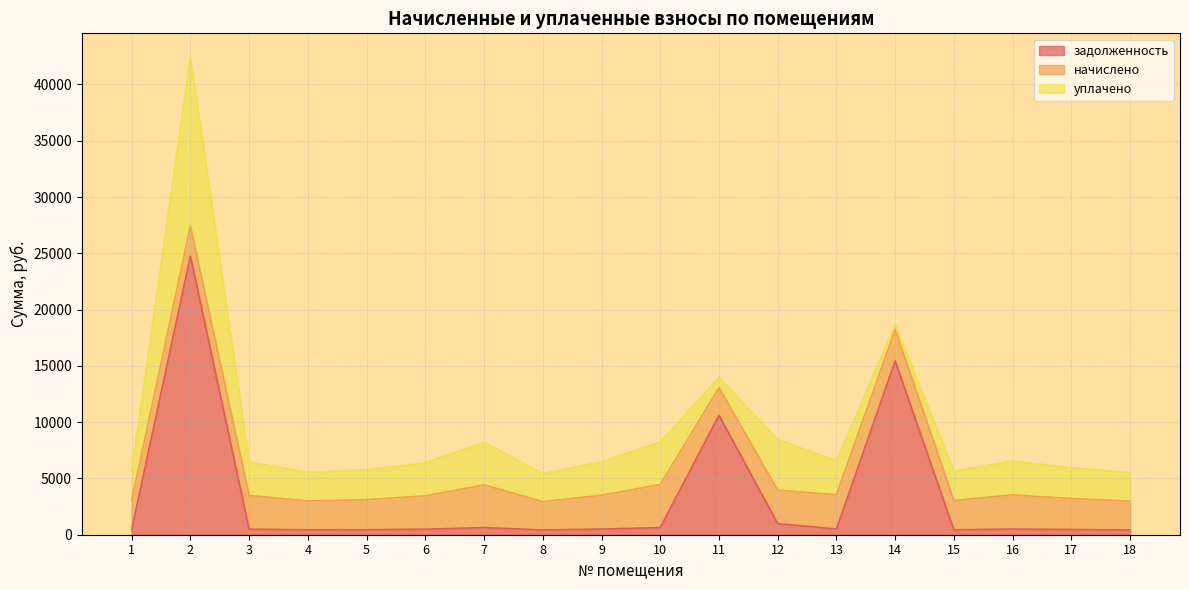

Reading right to left, what are all the values shown in this chart?

задолженность: 18=425.8	17=459.6	16=505.8	15=435.0	14=15429.9	13=506.8	12=987.0	11=10609.4	10=637.1	9=500.7	8=419.6	7=633.0	6=492.5	5=445.3	4=427.8	3=498.6	2=24749.7	1=435.0
начислено: 18=2554.7	17=2757.9	16=3034.9	15=2610.1	14=2794.8	13=3041.0	12=2961.1	11=2456.2	10=3822.9	9=3004.1	8=2517.8	7=3798.2	6=2954.9	5=2671.7	4=2567.0	3=2991.8	2=2671.7	1=2610.1
уплачено: 18=2538.6	17=2740.4	16=3015.7	15=2593.6	14=465.8	13=3021.8	12=4516.2	11=894.0	10=3798.7	9=2985.1	8=2501.8	7=3774.2	6=2936.2	5=2654.8	4=2550.8	3=2972.9	2=15000.0	1=2593.6